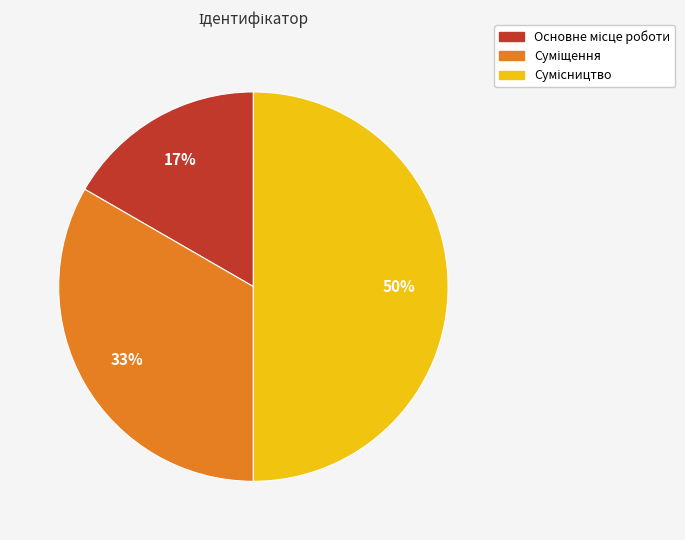

To the nearest percent, what is the average slice percentage?

33%